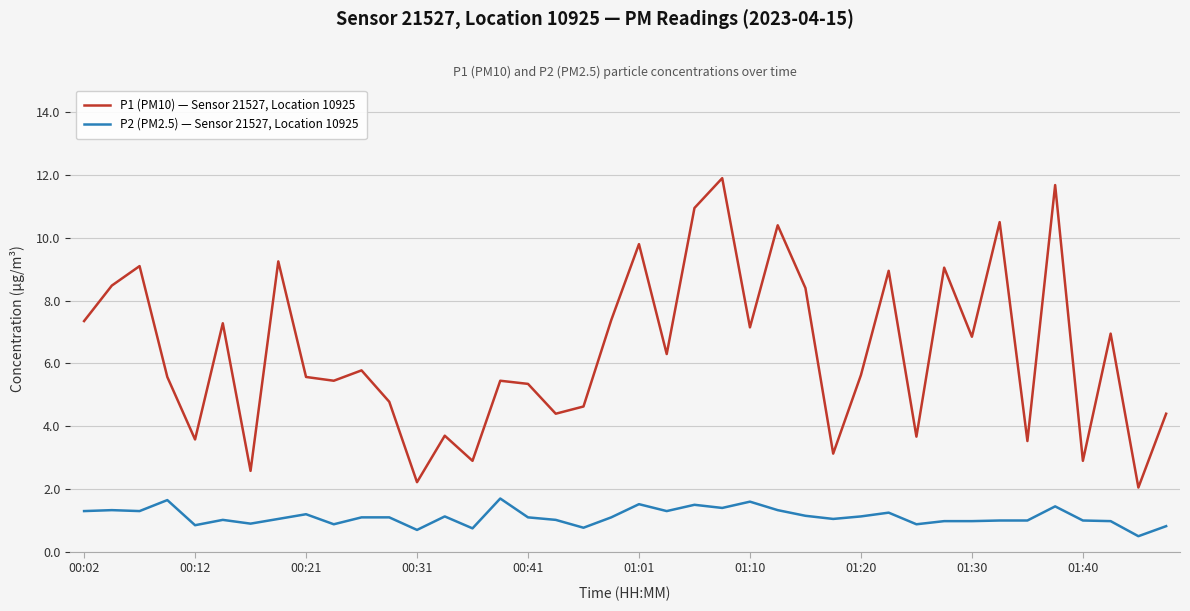

How many categories are shown in the chart?

40